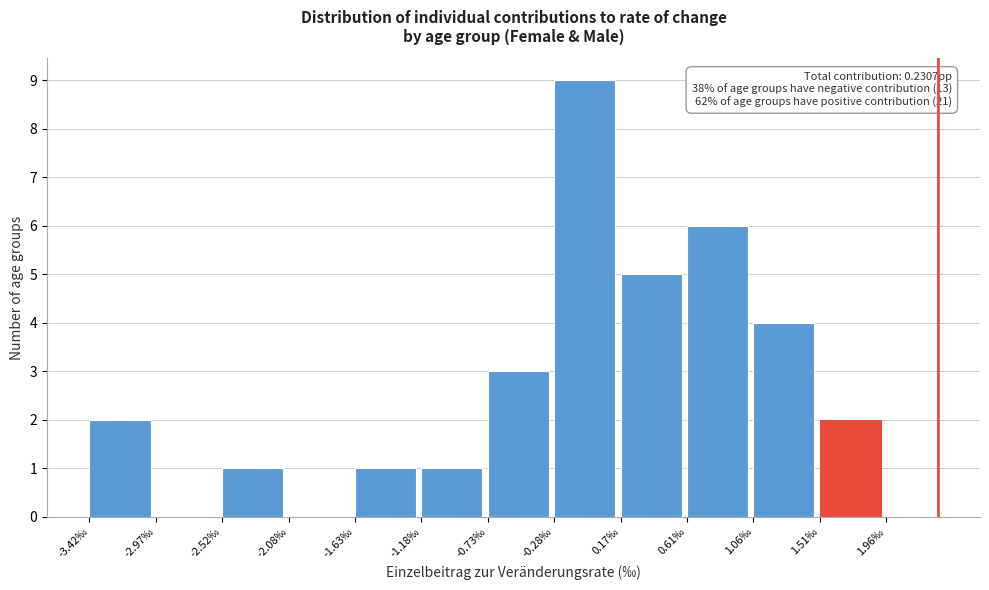

Reading left to right, list all the values displayed in this chart.

-3.42‰=2	-2.97‰=0	-2.52‰=1	-2.08‰=0	-1.63‰=1	-1.18‰=1	-0.73‰=3	-0.28‰=9	0.17‰=5	0.61‰=6	1.06‰=4	1.51‰=2